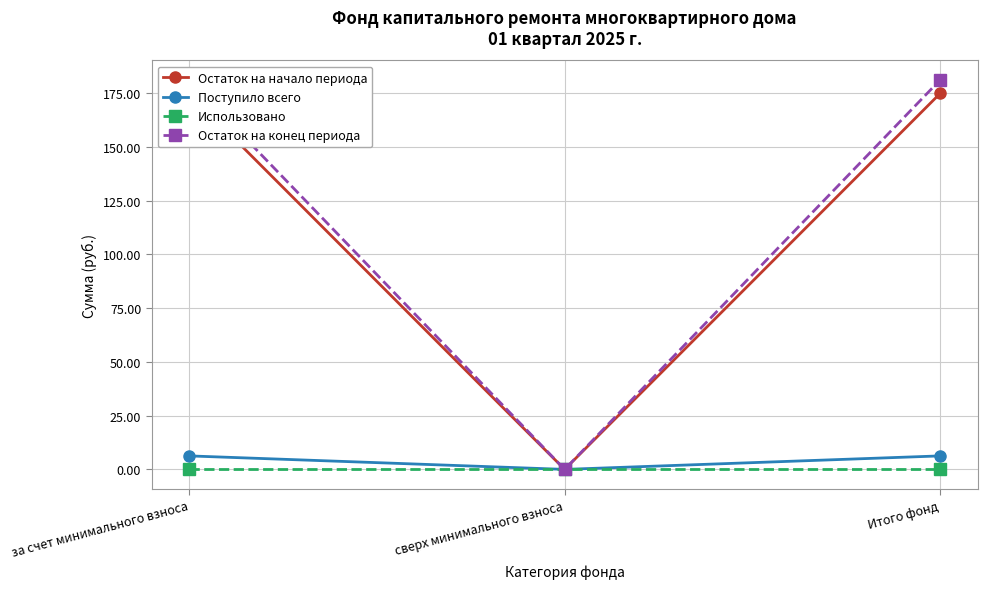

Where is Остаток на начало периода nearest to the value 87?

сверх минимального взноса